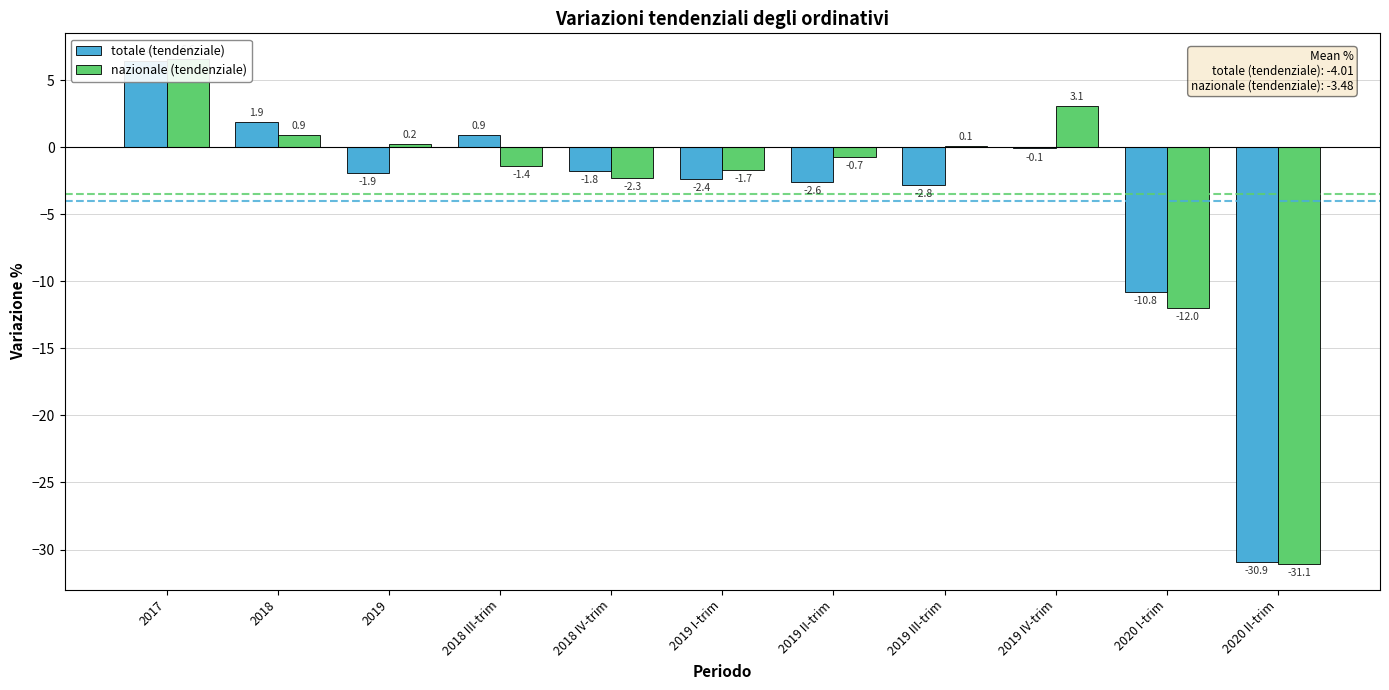

What is the maximum value for totale (tendenziale)?

6.4